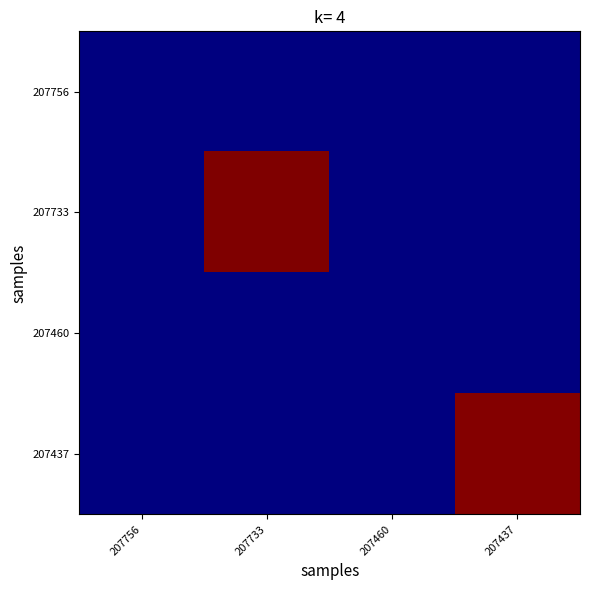

Count the number of categories in the chart.

4